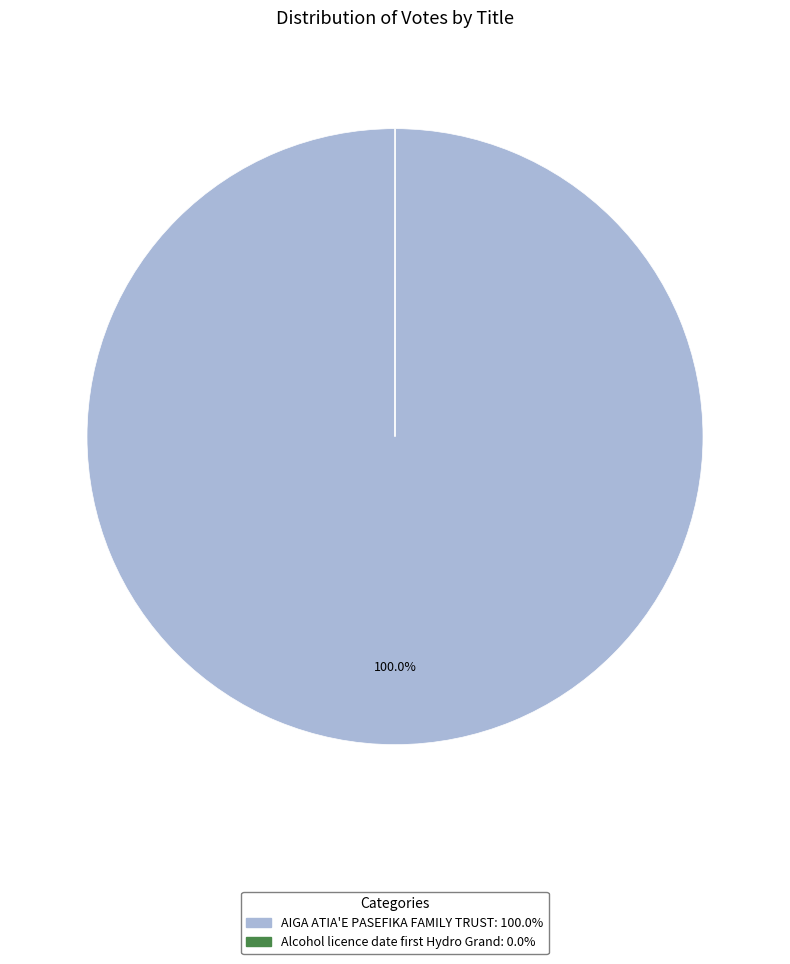

Does AIGA ATIA'E PASEFIKA FAMILY TRUST represent more than half of the total?

Yes